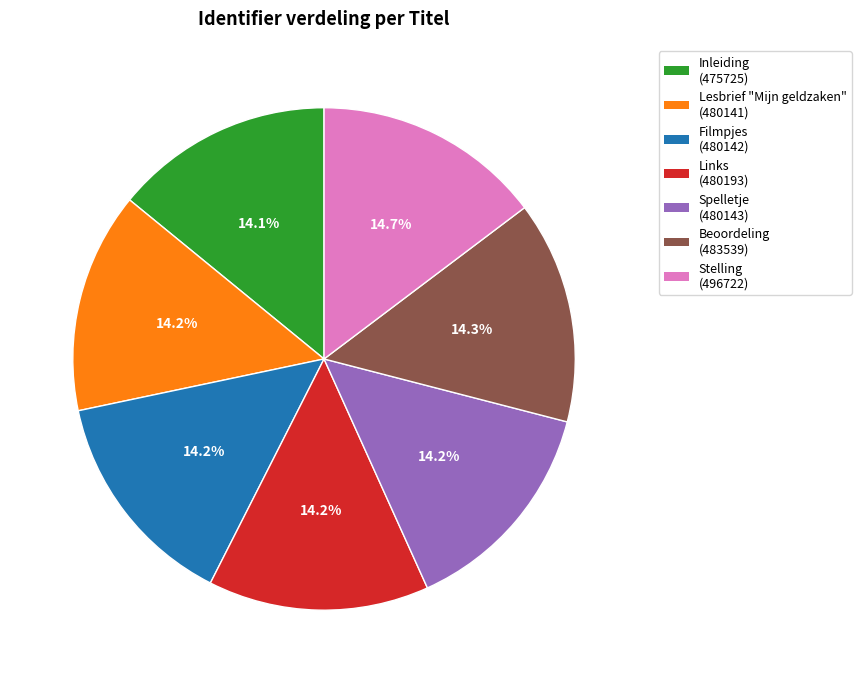

What is the ratio of the value at Beoordeling (483539) to the value at Spelletje (480143)?

1.0